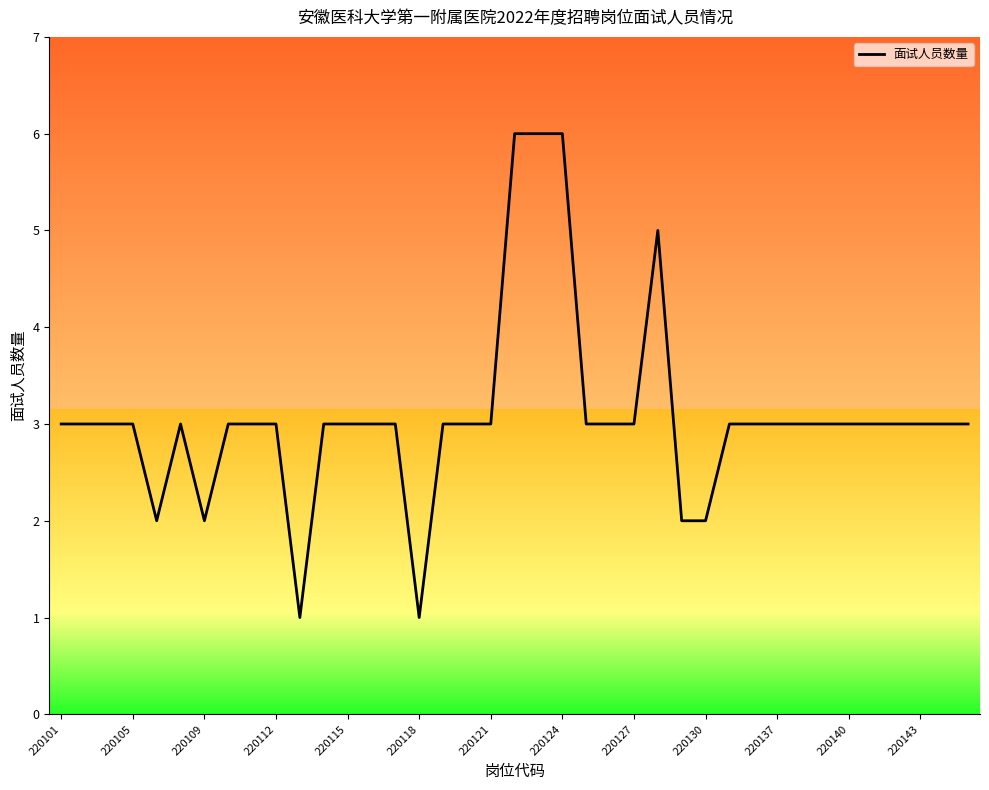

What is the greatest value displayed?

6